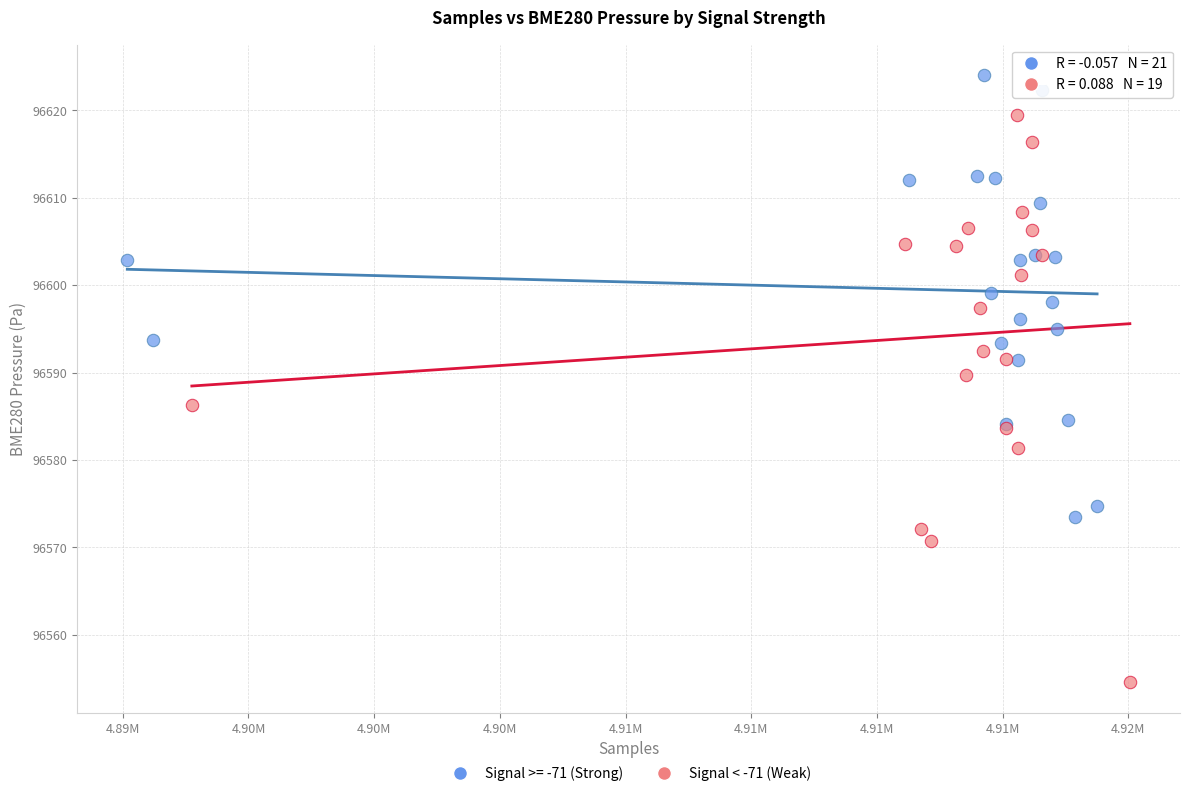

Which series has the widest spread of Y values?

Signal < -71 (Weak)